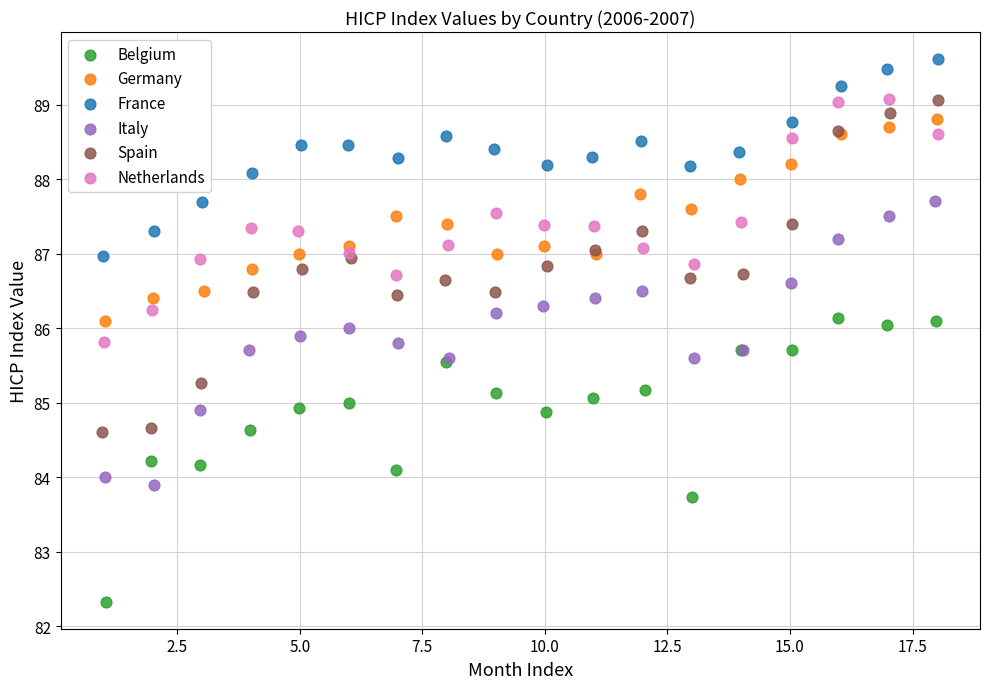

Which series contains the highest Y value?

France